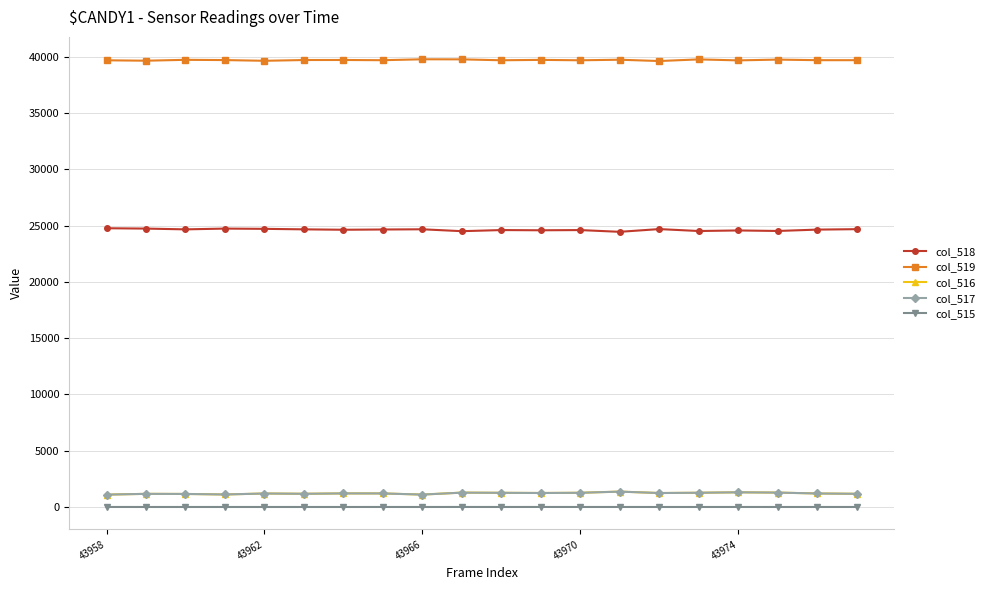

True or false: col_519 and col_515 cross at least once.

False